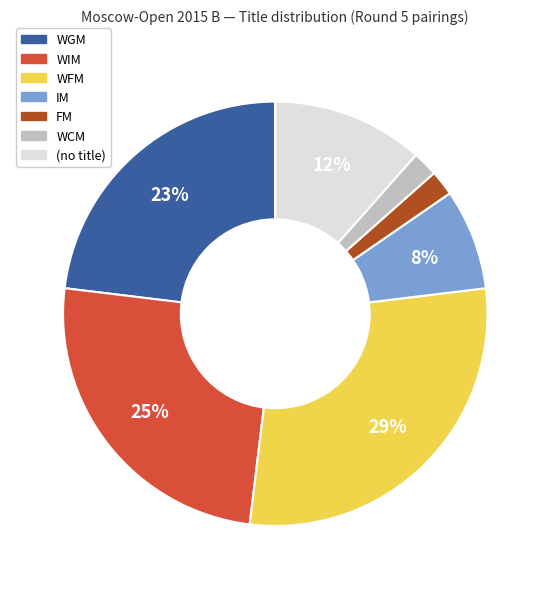

To the nearest percent, what is the difference between the largest and smallest slice percentages?

27%